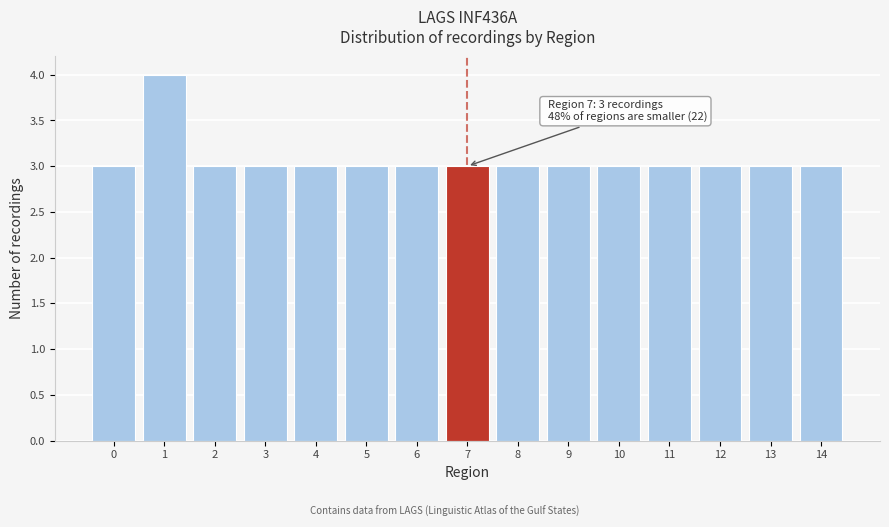

Reading left to right, list all the values displayed in this chart.

3	4	3	3	3	3	3	3	3	3	3	3	3	3	3